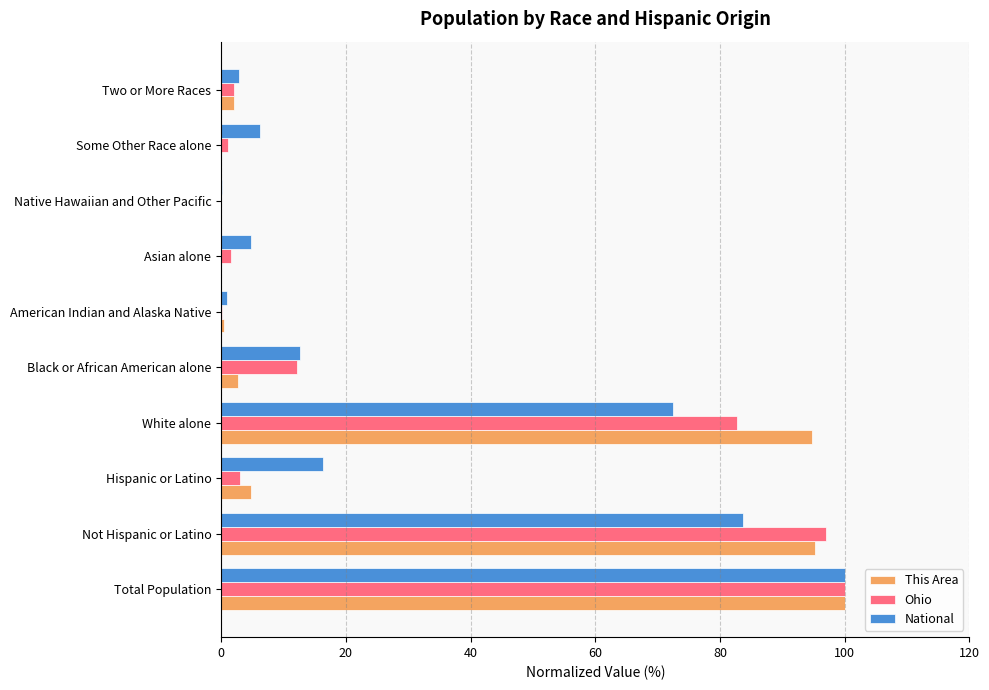

What are all the series names shown in the legend?

This Area, Ohio, National